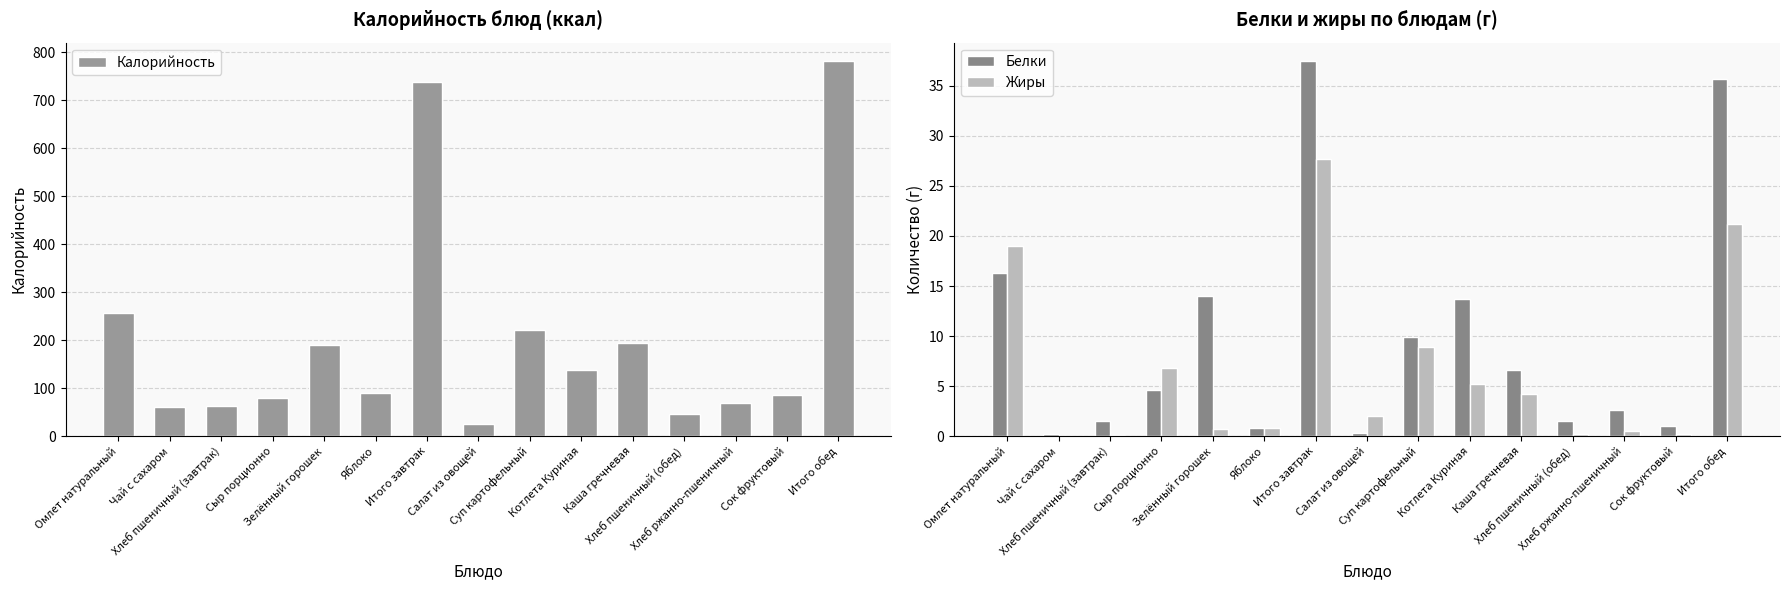

Are the bars grouped side by side (vs. stacked)?

Yes